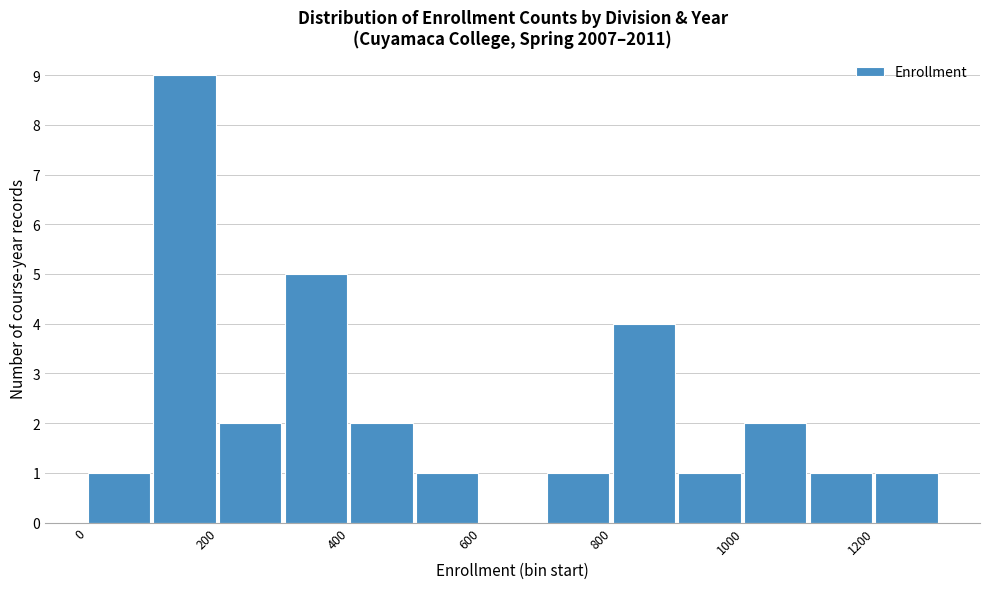

Reading left to right, list every bar in this chart as the range it spans on the x-axis followed by its height. The values are not printed on the chart, so give them approximately, as read against the axis.

0 to 100: 1
100 to 200: 9
200 to 300: 2
300 to 400: 5
400 to 500: 2
500 to 600: 1
600 to 700: 0
700 to 800: 1
800 to 900: 4
900 to 1000: 1
1000 to 1100: 2
1100 to 1200: 1
1200 to 1300: 1